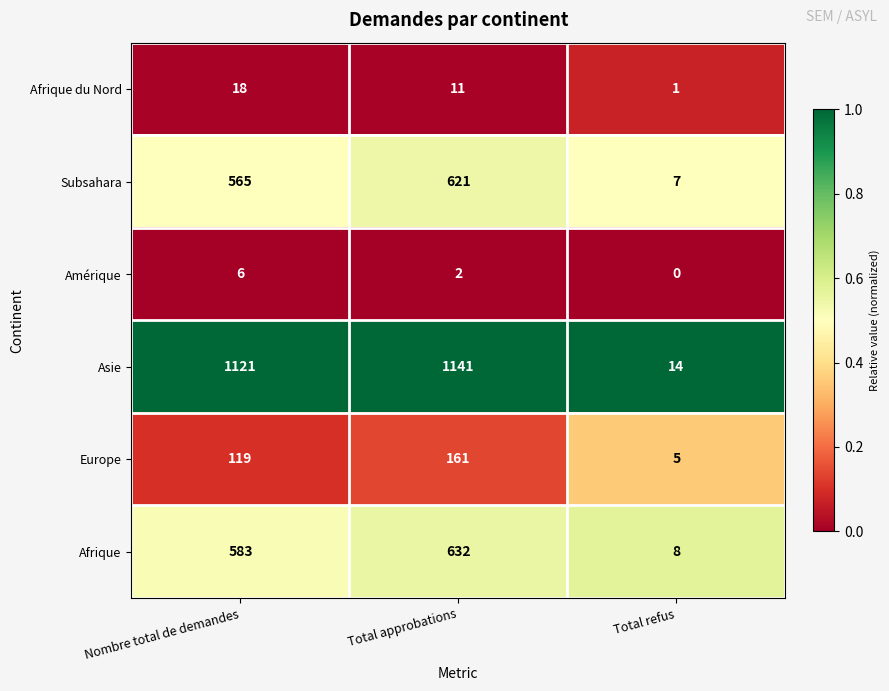

Is it true that Amérique equals 0 at Total refus?

True